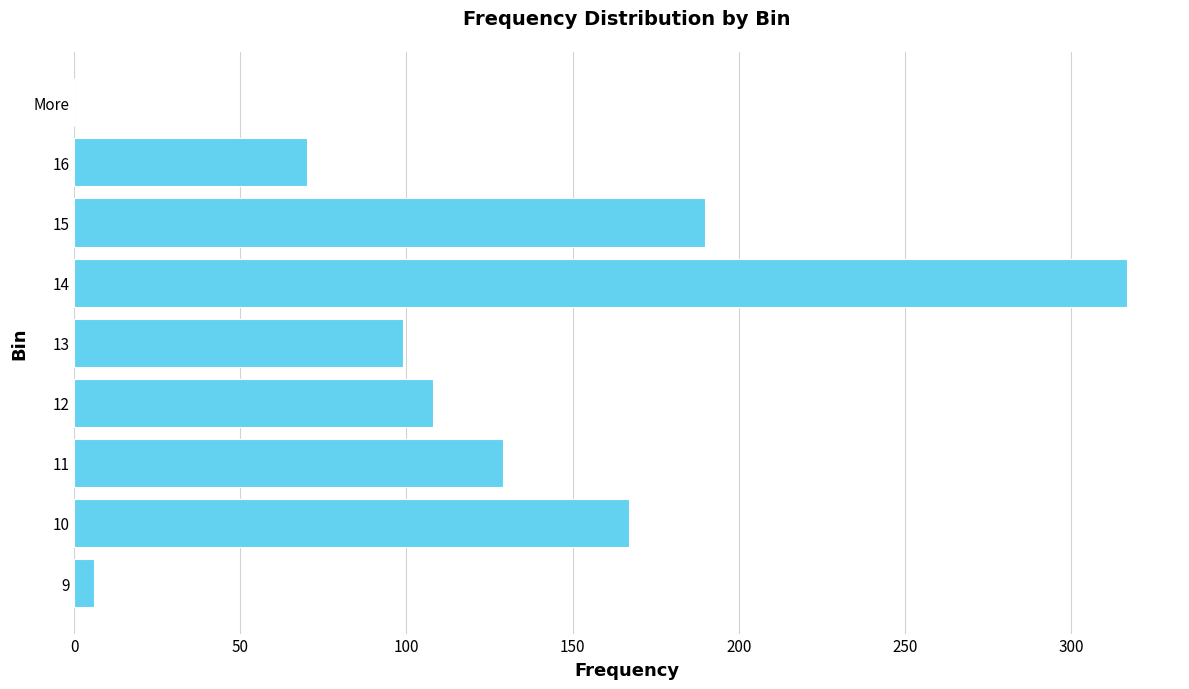

What value does the data have at 11, to the nearest 50?

150